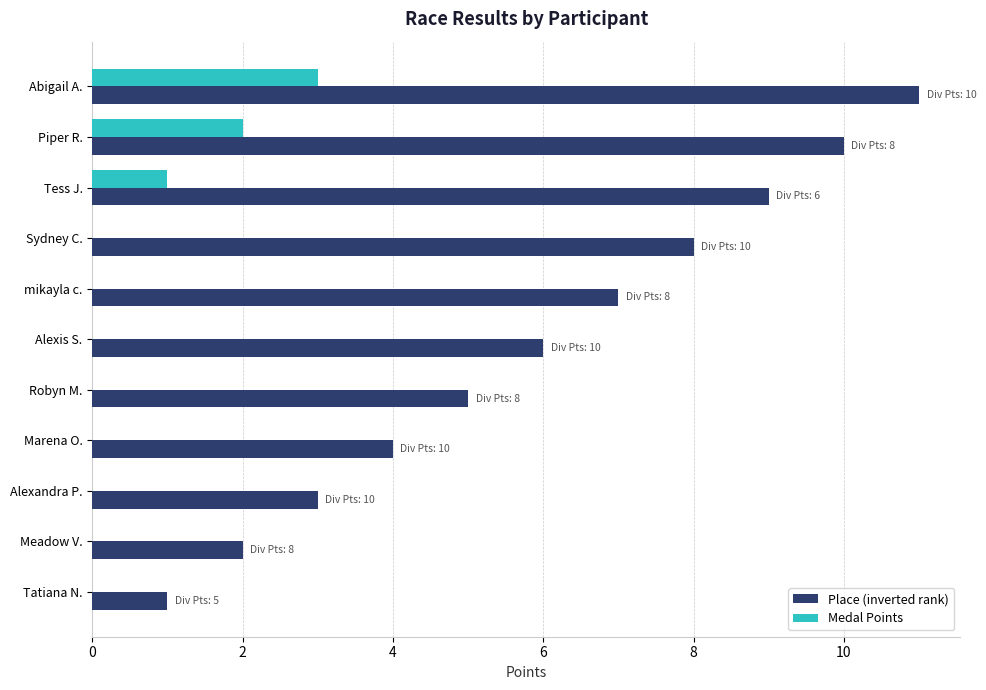

At which category is the sum across all series the highest?

Abigail A.